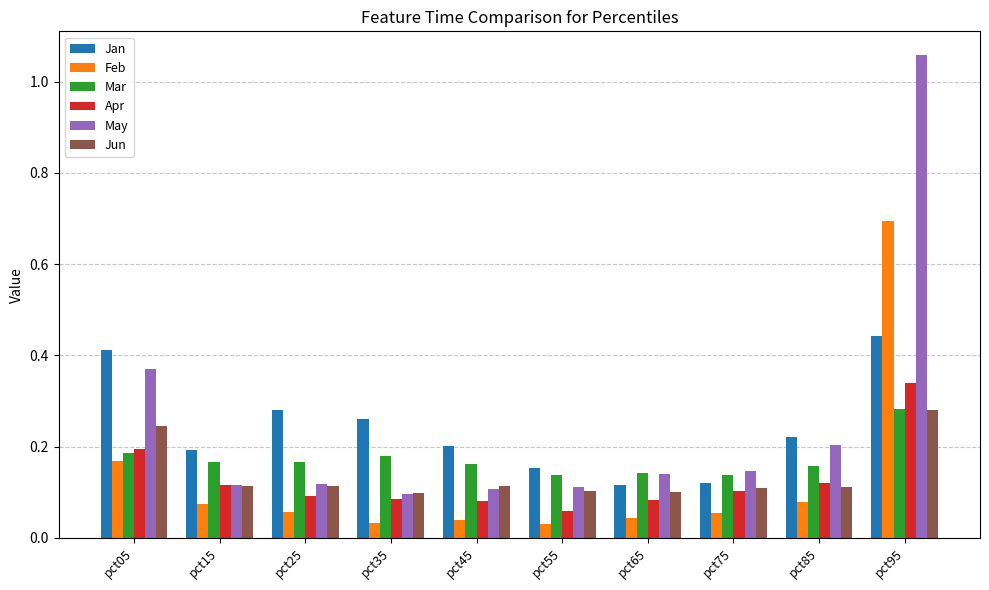

What is the total value across all series at pct95?

3.1